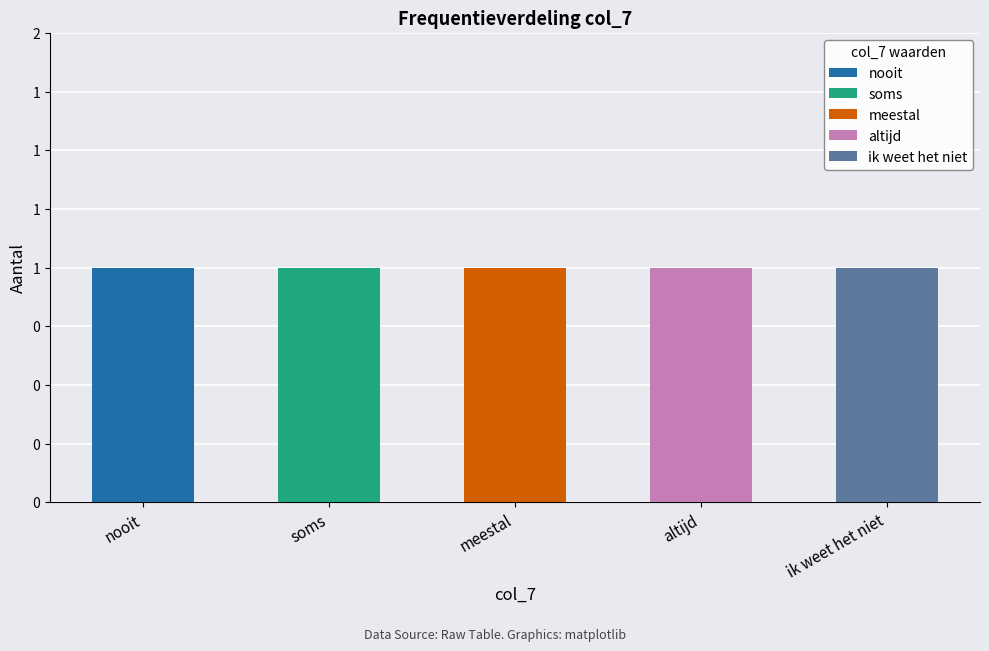

How many bars are there in each group?

5